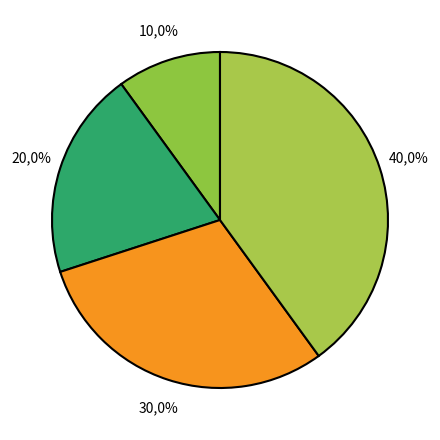

What percentage is the Спеціаліст першої категорії slice, to the nearest percent?

30%